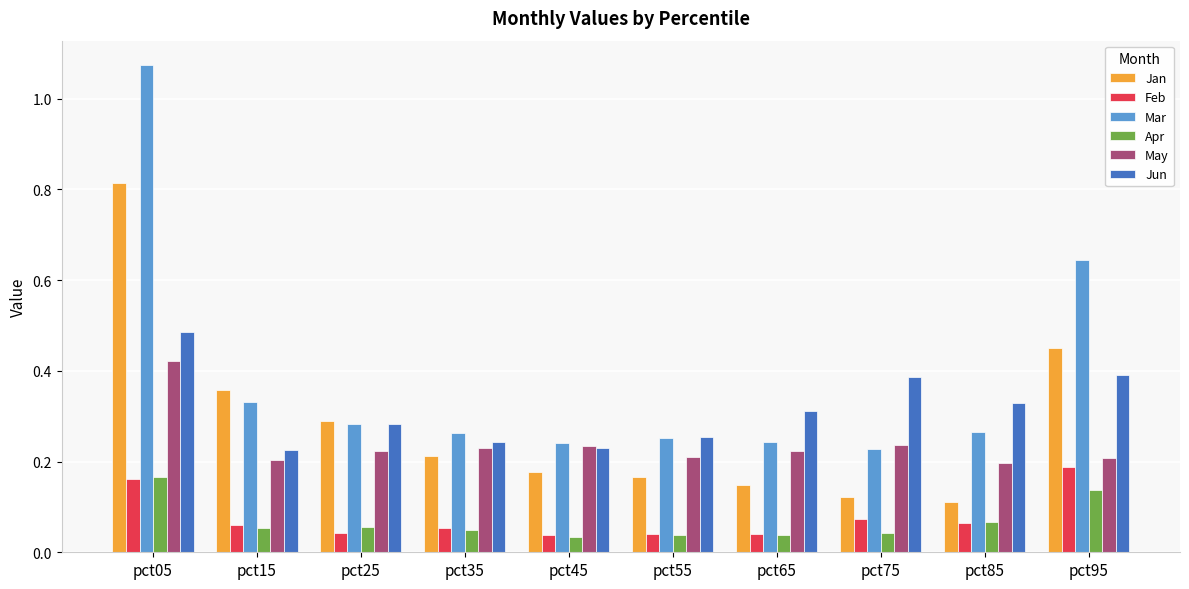

Count the number of data series in this chart.

6